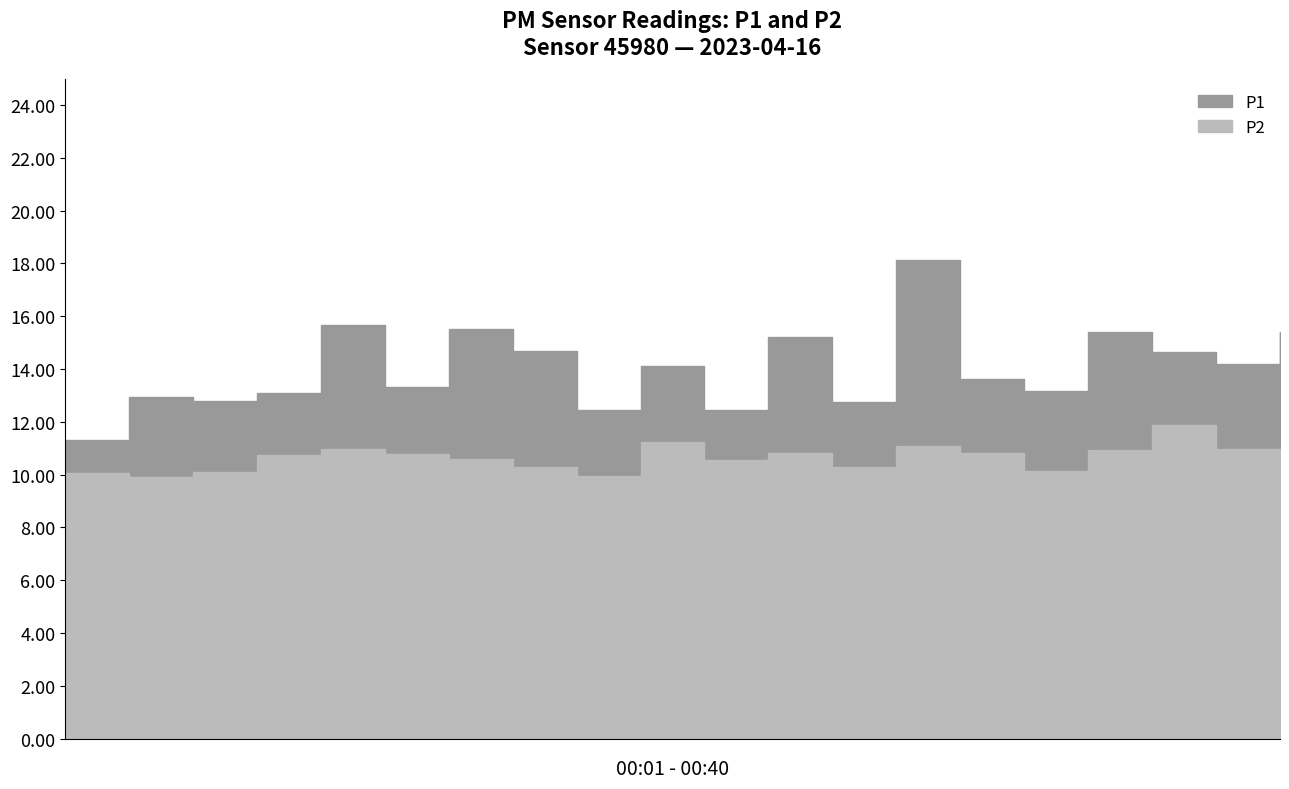

Which series has the widest spread of values?

P1